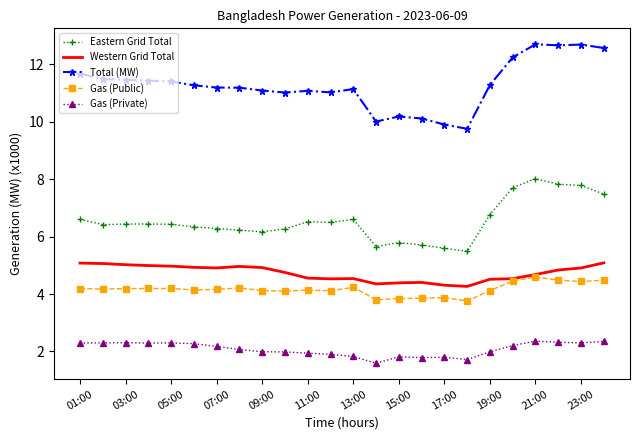

List the series in order of their peak value, highest first.

Total (MW), Eastern Grid Total, Western Grid Total, Gas (Public), Gas (Private)